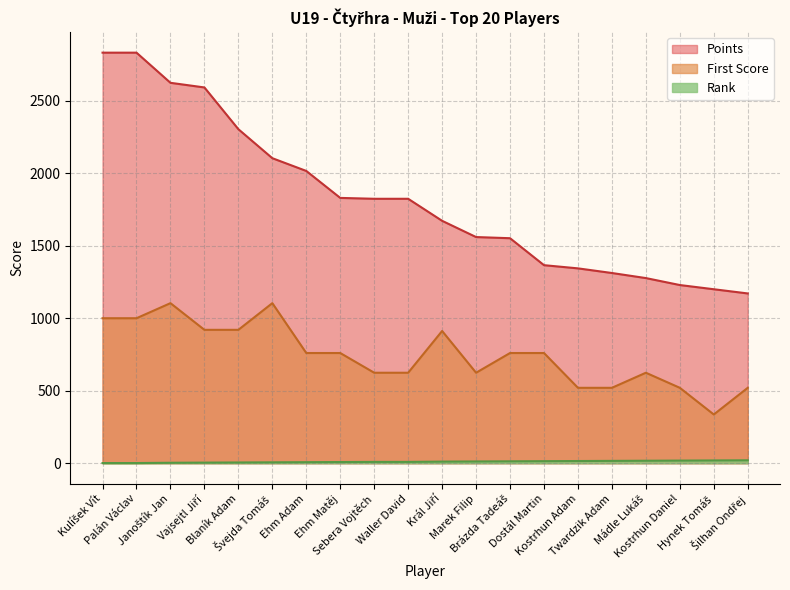

What is the average value of the First Score series?

746